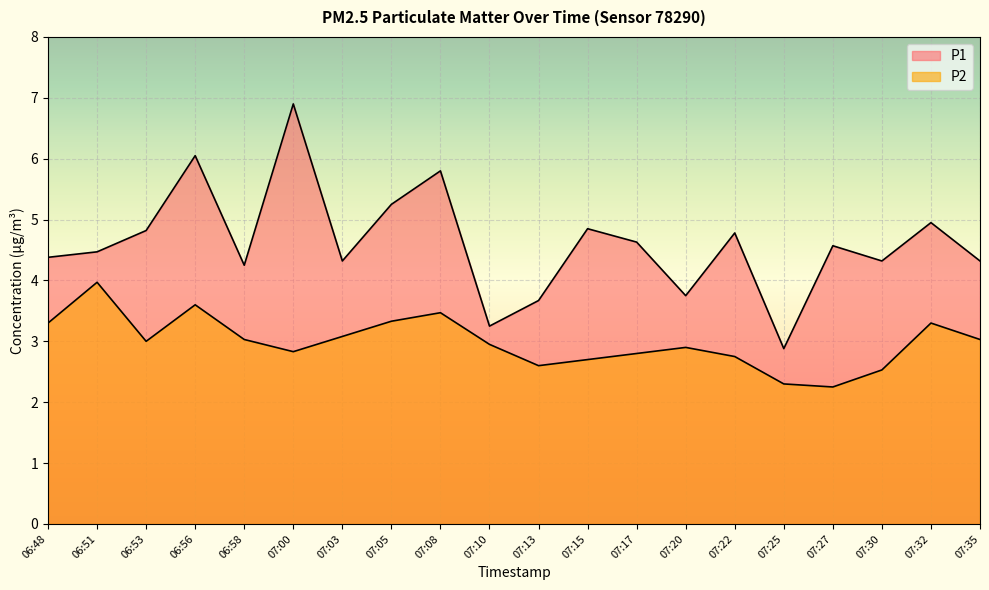

What is the difference between the maximum and minimum values in the P1 series?

4.0